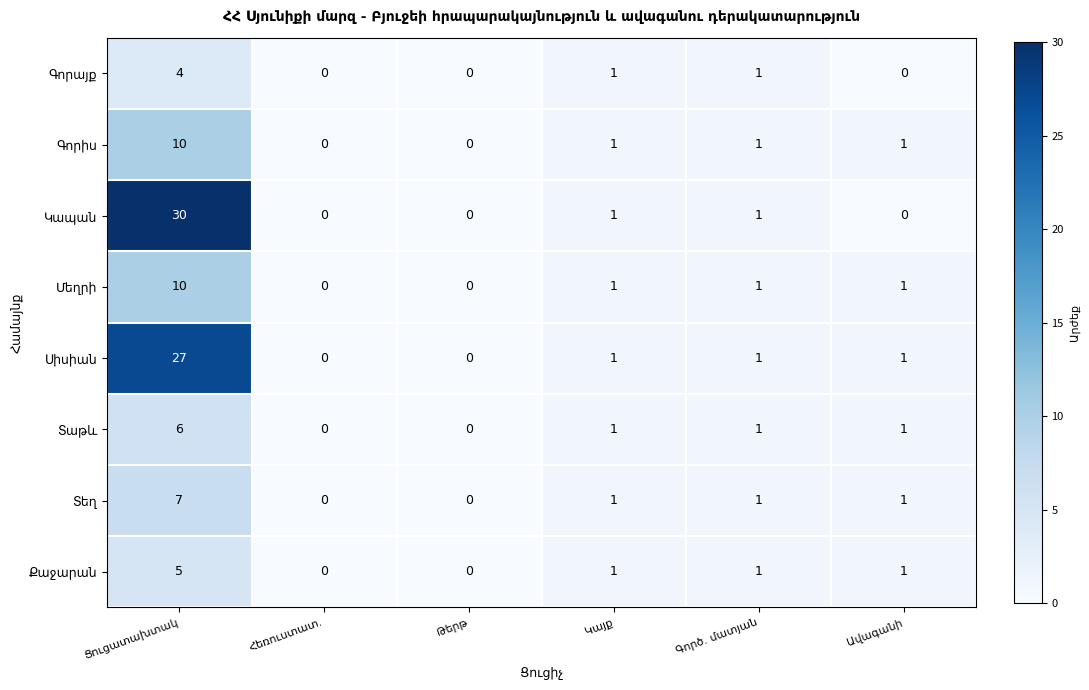

What is the maximum value shown in the chart?

30